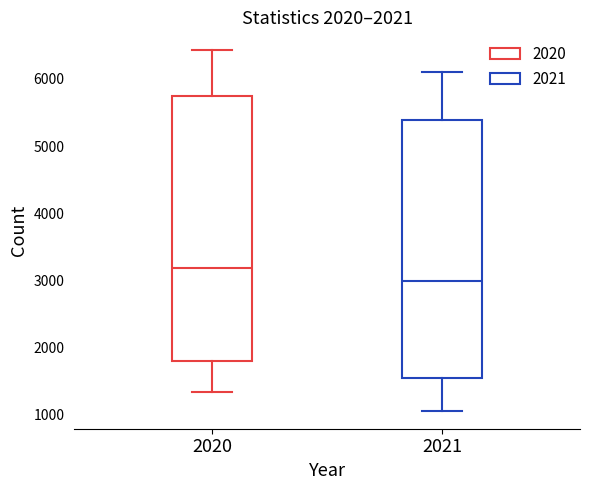

Which box is the tallest, from its lower edge to its upper edge?

2020